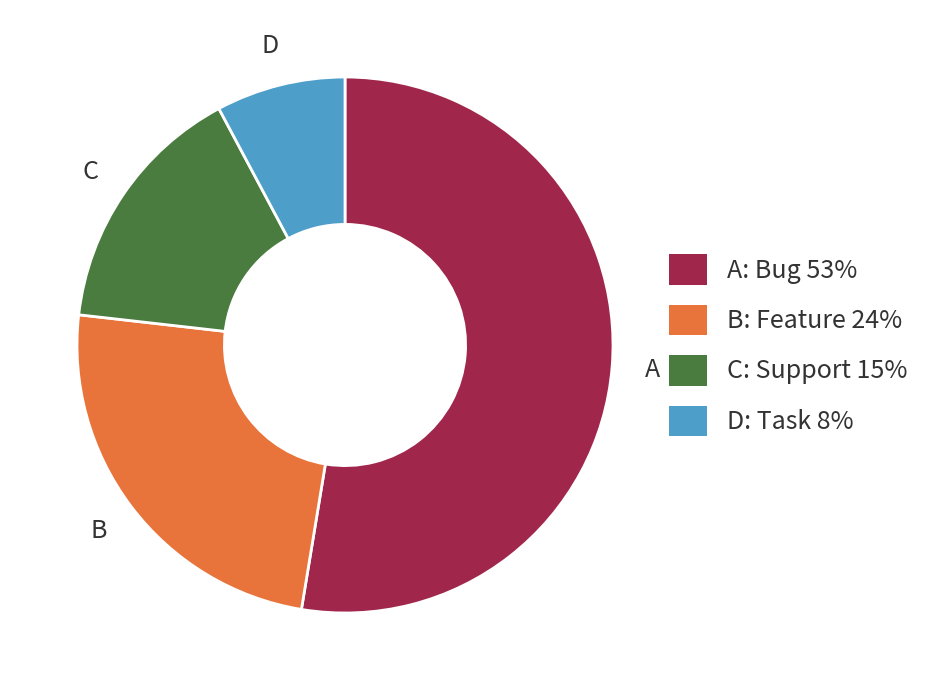

How many slices are in this pie chart?

4